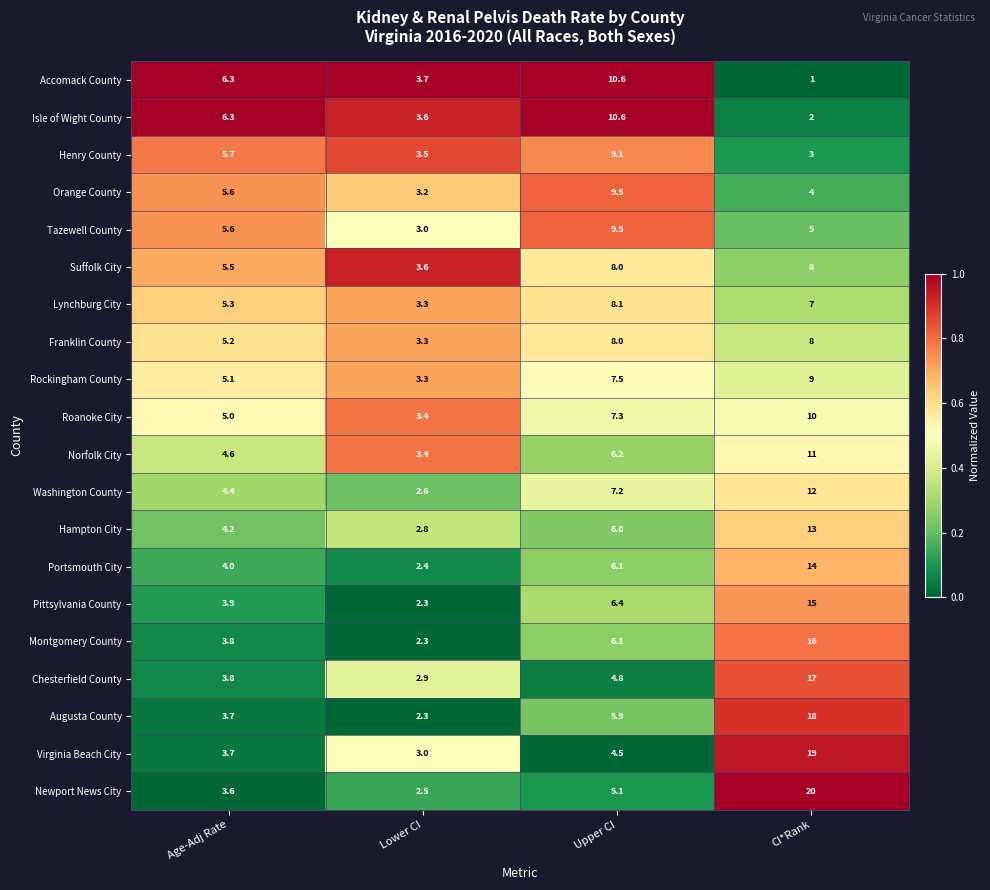

Is it true that Franklin County equals 3.3 at Lower CI?

True